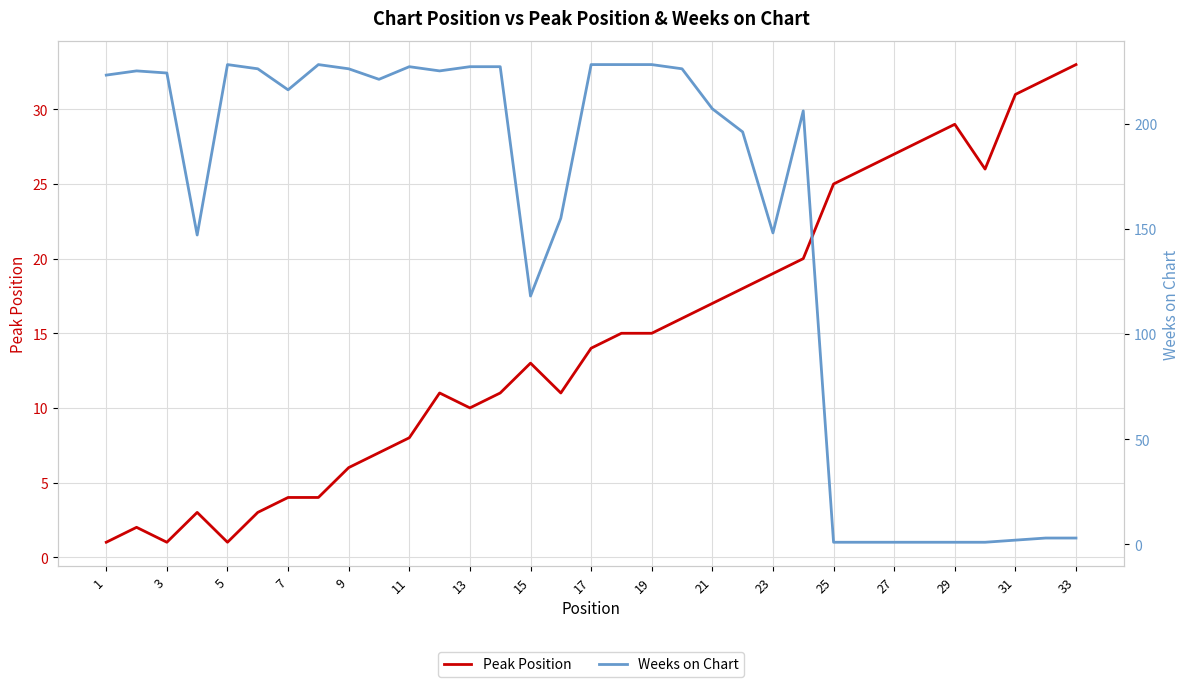

What are all the series names shown in the legend?

Peak Position, Weeks on Chart